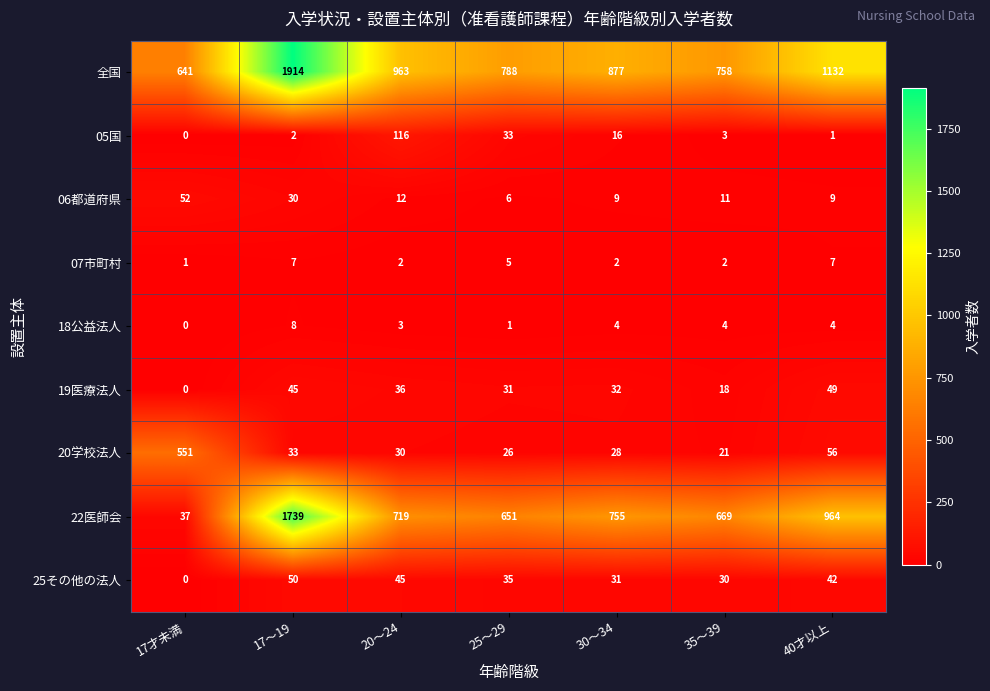

What is the difference between the maximum and minimum values in the 19医療法人 series?

49